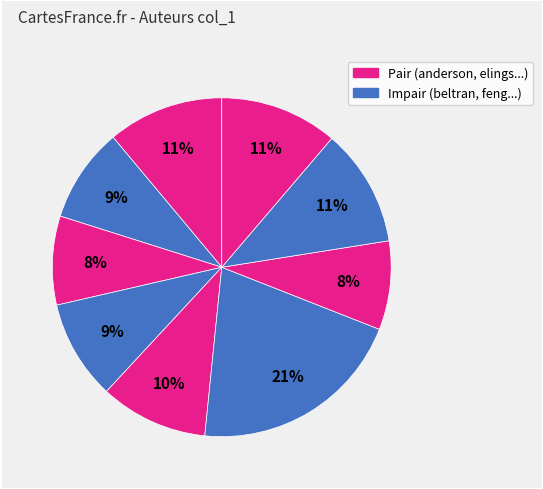

Count the number of slices in the pie.

9